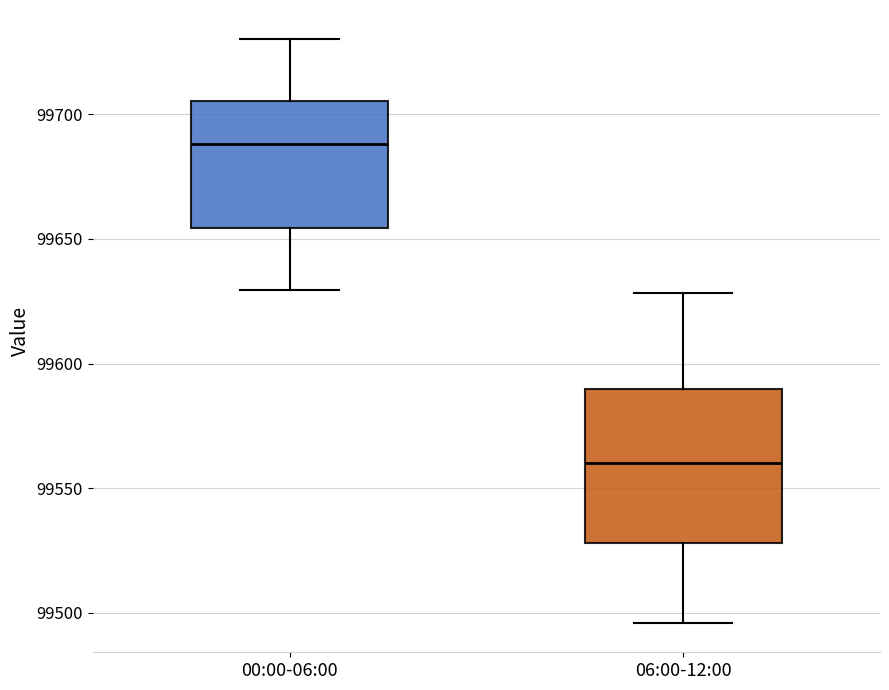

Reading left to right, read every box against the y-axis: the position of its median line, the range the box covers, and the ends of its whiskers. The values are not printed on the chart, so give them approximately, as read against the axis.

00:00-06:00: median 99690, box 99655 to 99705, whiskers 99630 to 99730
06:00-12:00: median 99560, box 99530 to 99590, whiskers 99495 to 99630